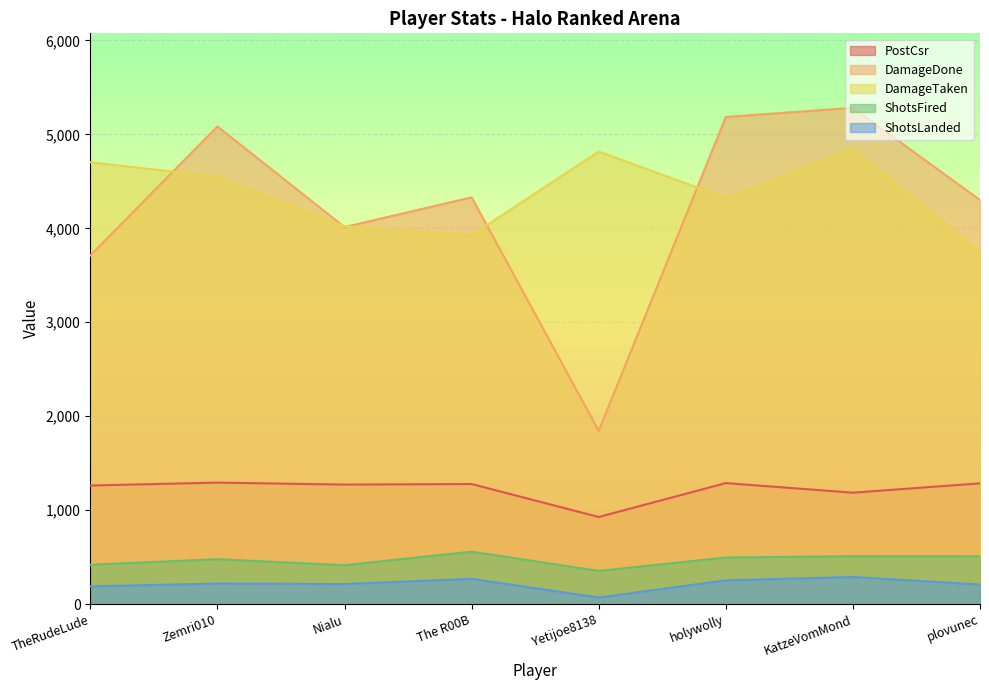

What is the difference between the maximum and minimum values in the DamageTaken series?

1091